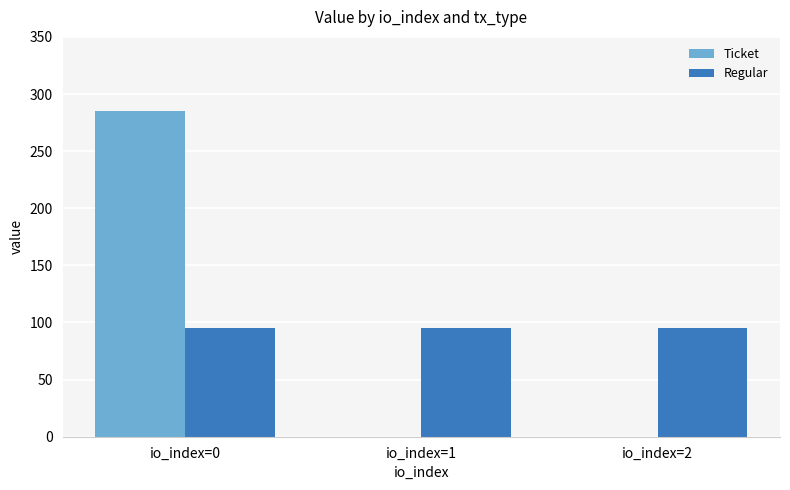

How many data points does each series have?

3